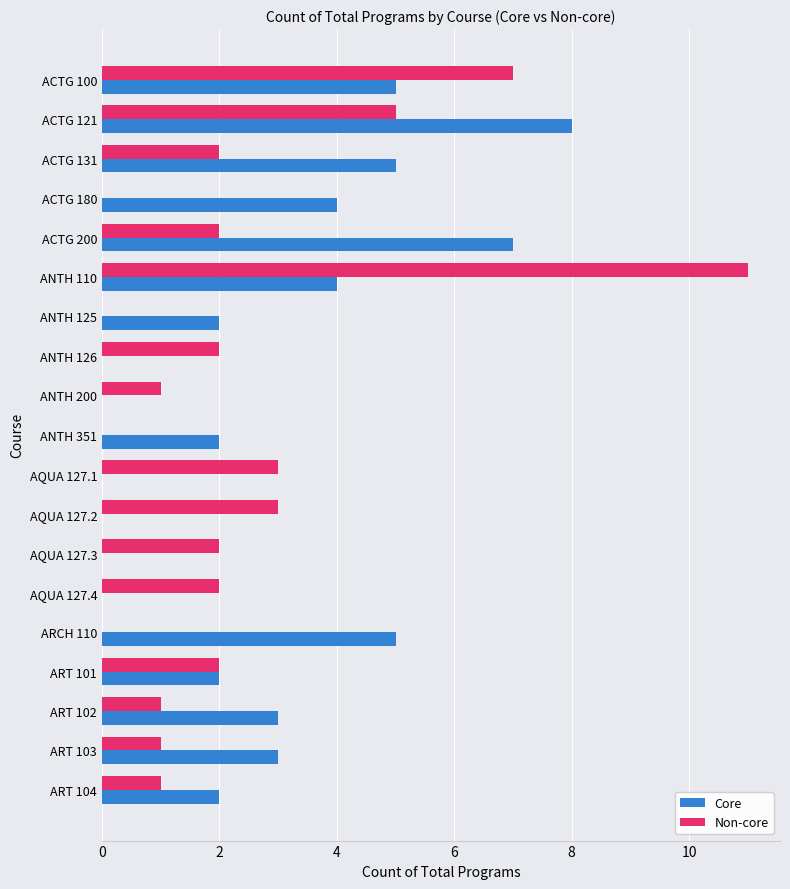

What is the total value across all series at AQUA 127.2?

3